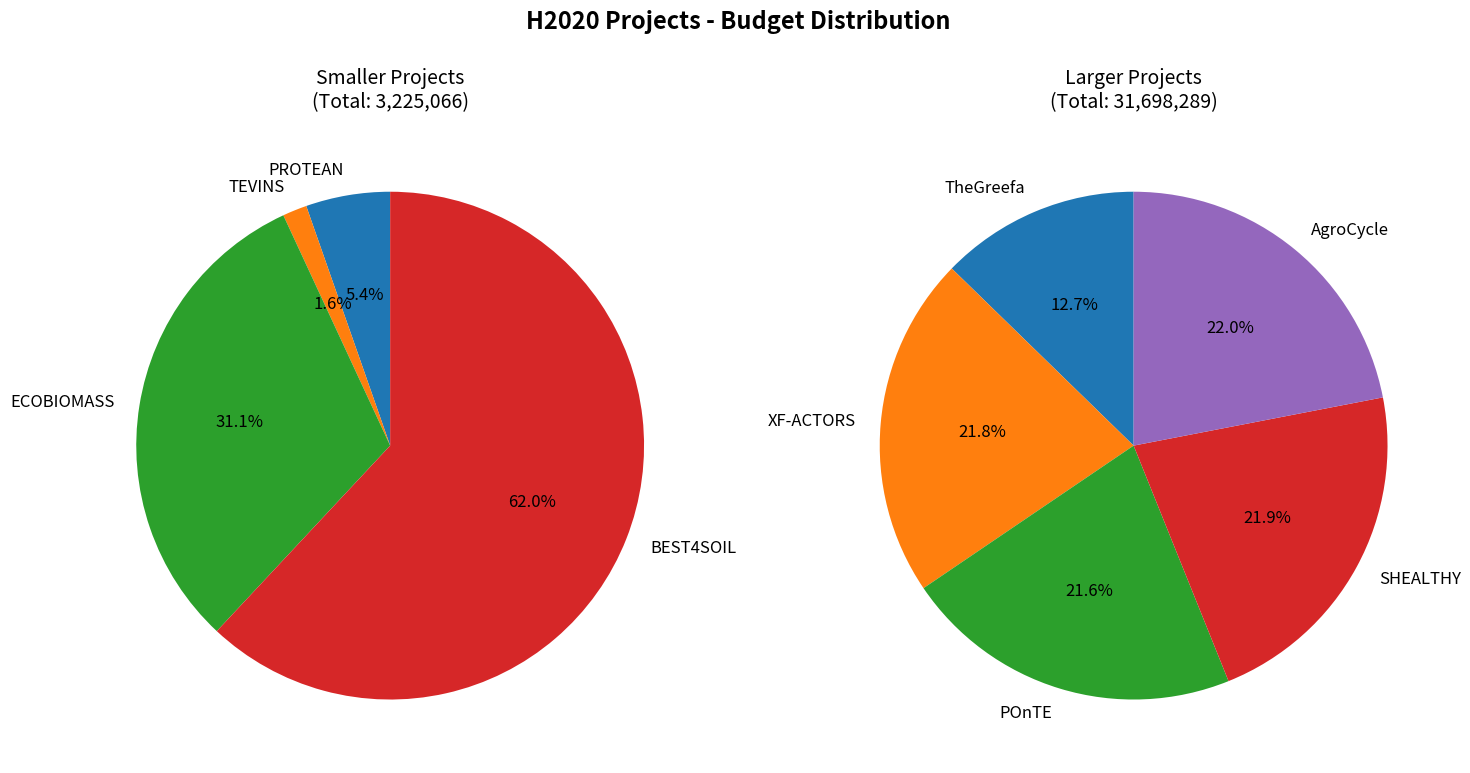

Is it true that XF-ACTORS is 28% of the pie?

False